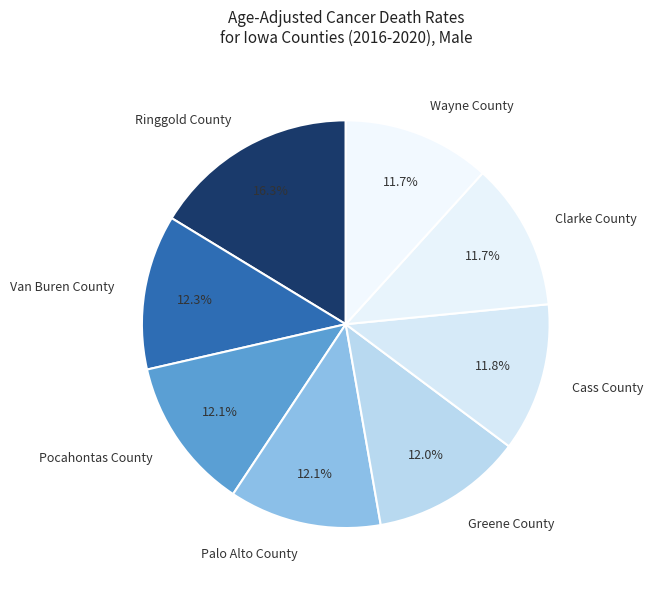

How many slices are in this pie chart?

8